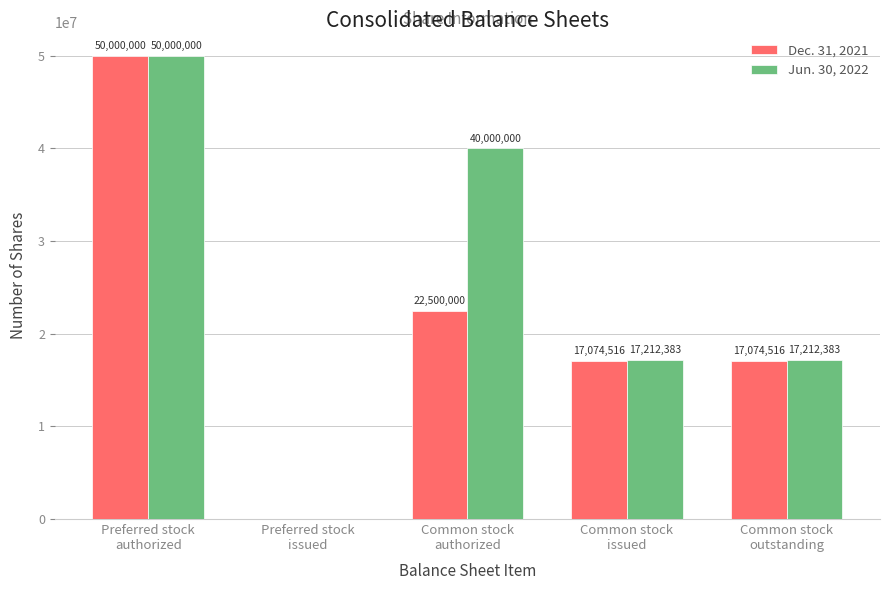

The value of Jun. 30, 2022 at Common stock
issued is 17212383. True or false?

True